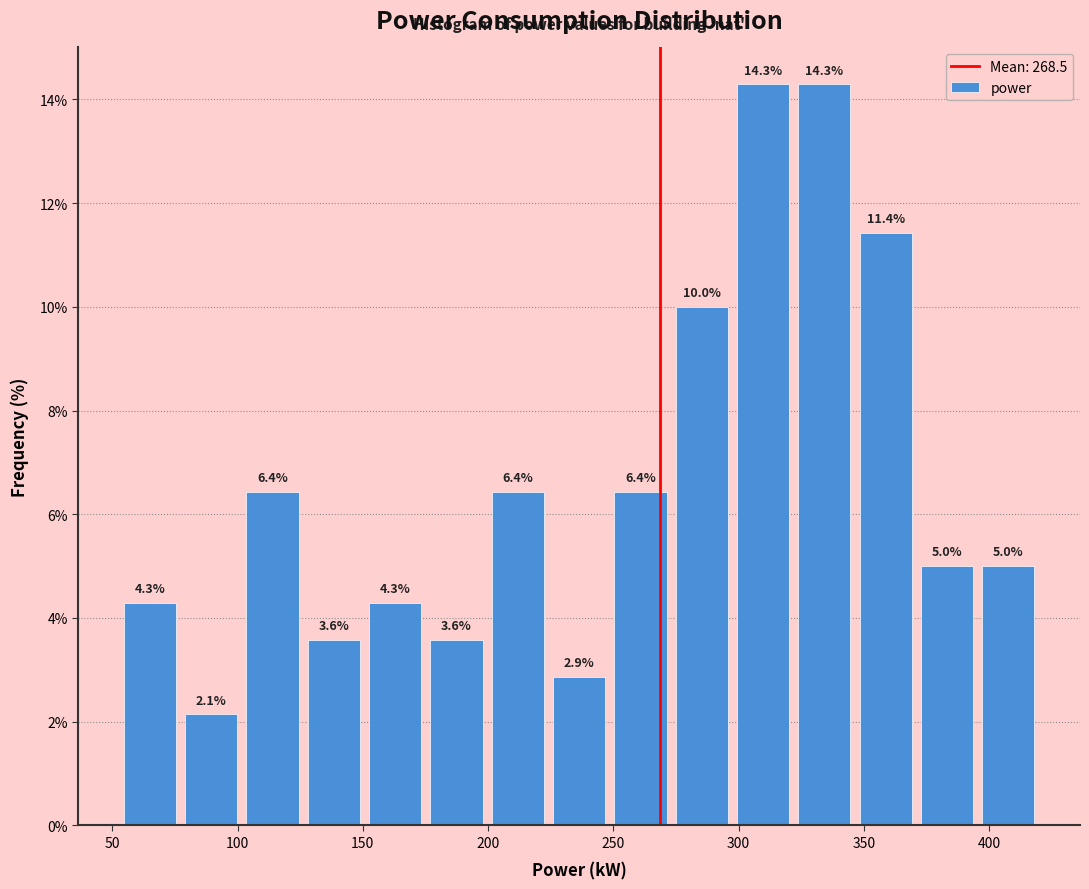

Reading left to right, transcribe this chart: for each bar, give the range it covers on the x-axis and its height. The bar edges are not printed on the chart, so give them approximately, as read against the axis.

55 to 75: 4.3
75 to 100: 2.1
100 to 125: 6.4
125 to 150: 3.6
150 to 175: 4.3
175 to 200: 3.6
200 to 225: 6.4
225 to 250: 2.9
250 to 275: 6.4
275 to 300: 10.0
300 to 320: 14.3
320 to 345: 14.3
345 to 370: 11.4
370 to 395: 5.0
395 to 420: 5.0